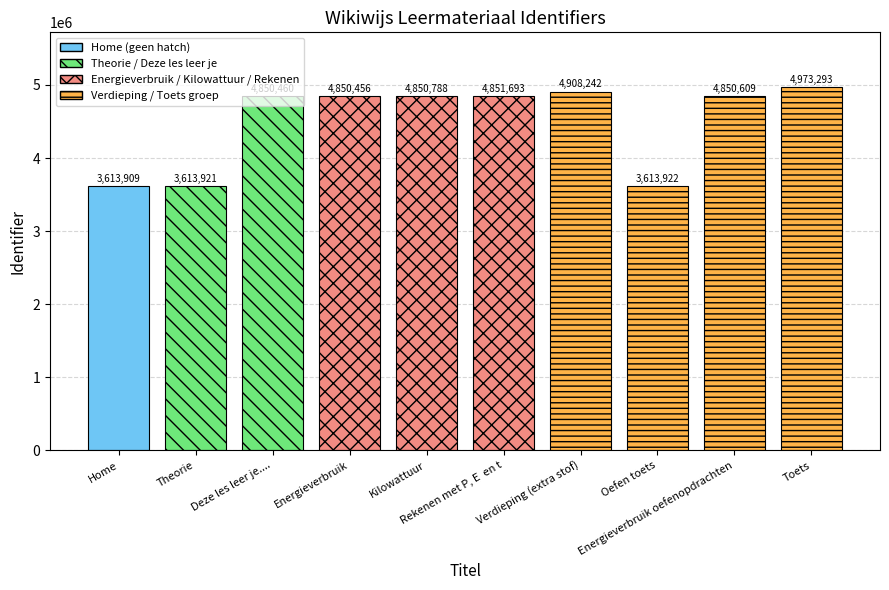

What is the difference between the maximum and minimum values?

1359384